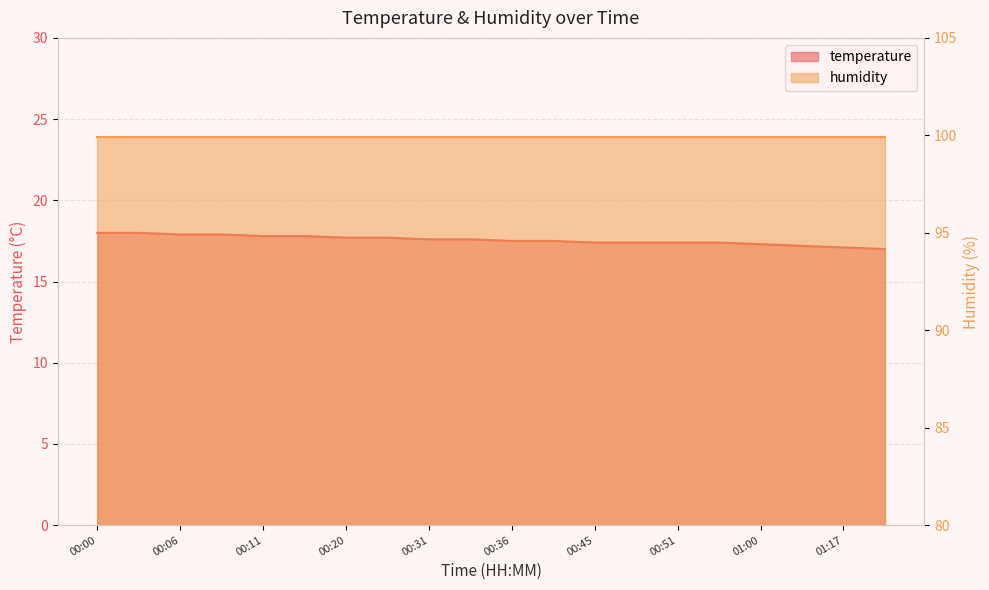

The value at 01:00 is 29.4. True or false?

False